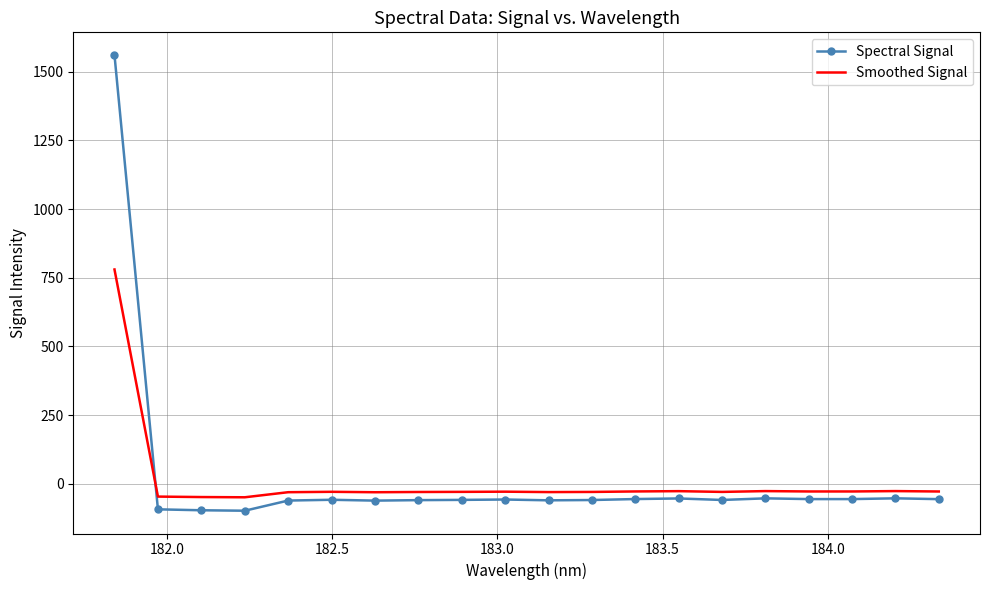

What is the difference between the maximum and minimum values in the Smoothed Signal series?

829.2